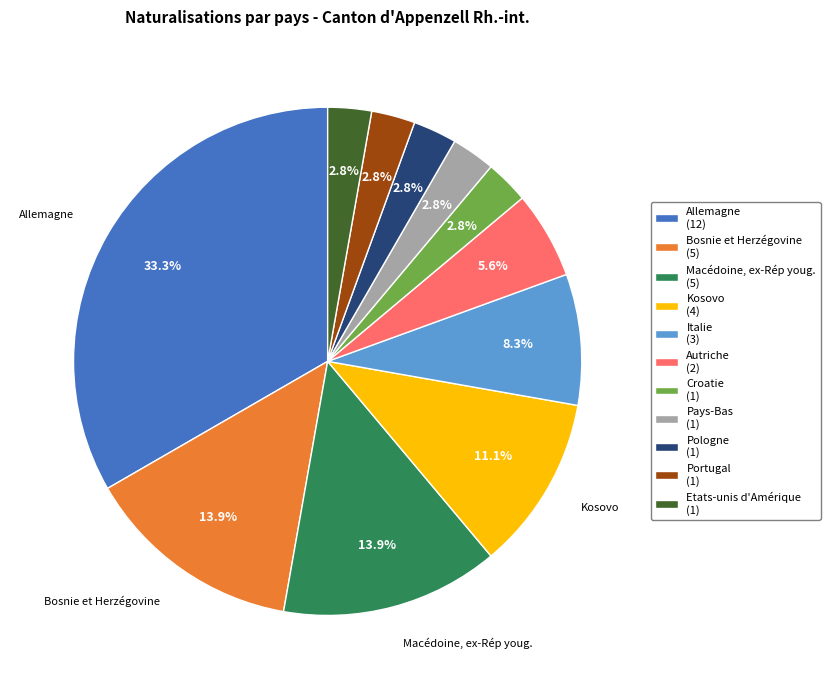

True or false: Allemagne accounts for 22% of the total.

False